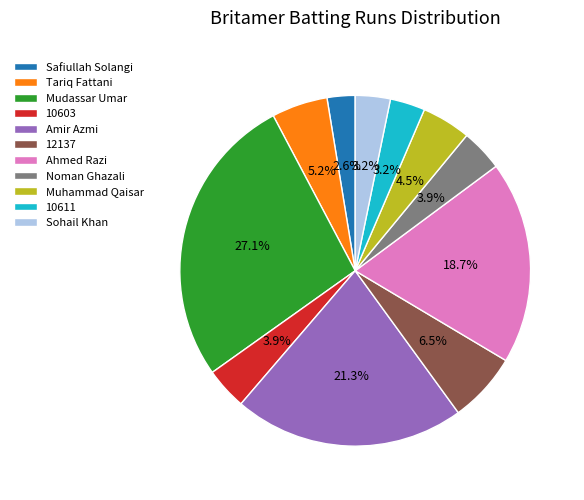

What percentage is NOT represented by Amir Azmi?

78.7%